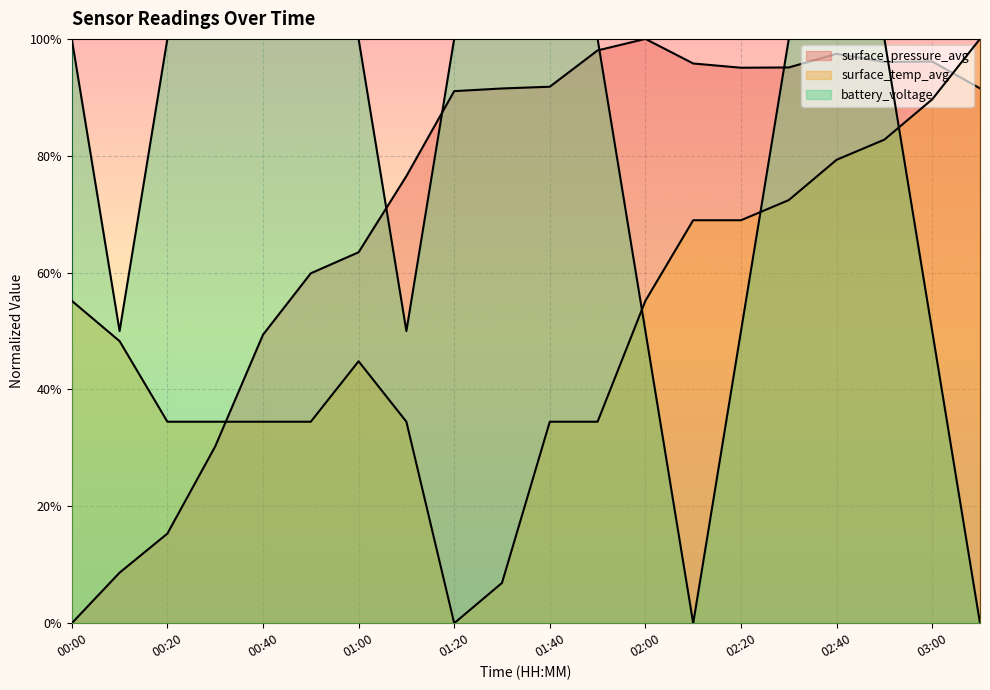

How many values in battery_voltage are above zero?

18